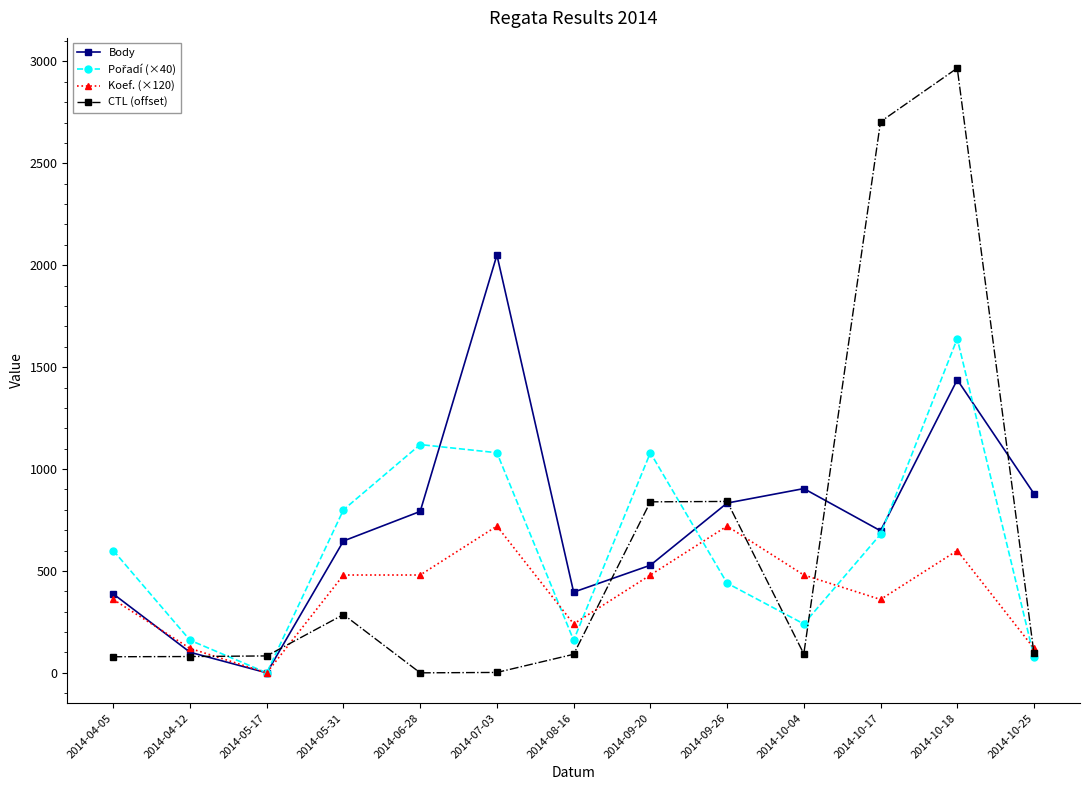

Is this an area chart (filled region under the line)?

No